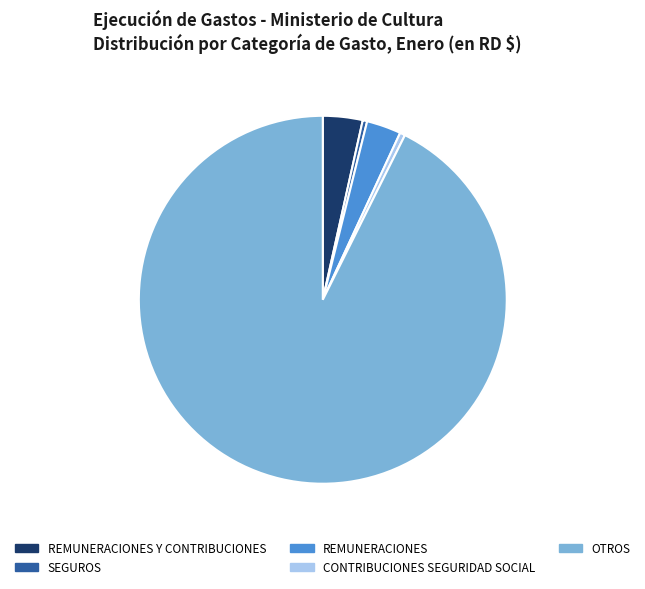

Is there any slice that represents more than half of the pie?

Yes